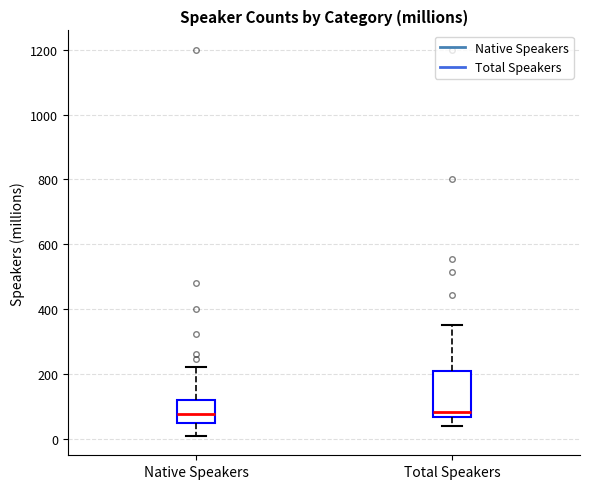

Reading left to right, transcribe this box plot: for each box, give where its median line is, the range the box spans, and where its two whiskers end, as read against the y-axis. The values are not printed on the chart, so give them approximately, as read against the axis.

Native Speakers: median 80, box 40 to 120, whiskers 0 to 220
Total Speakers: median 80, box 60 to 200, whiskers 40 to 360